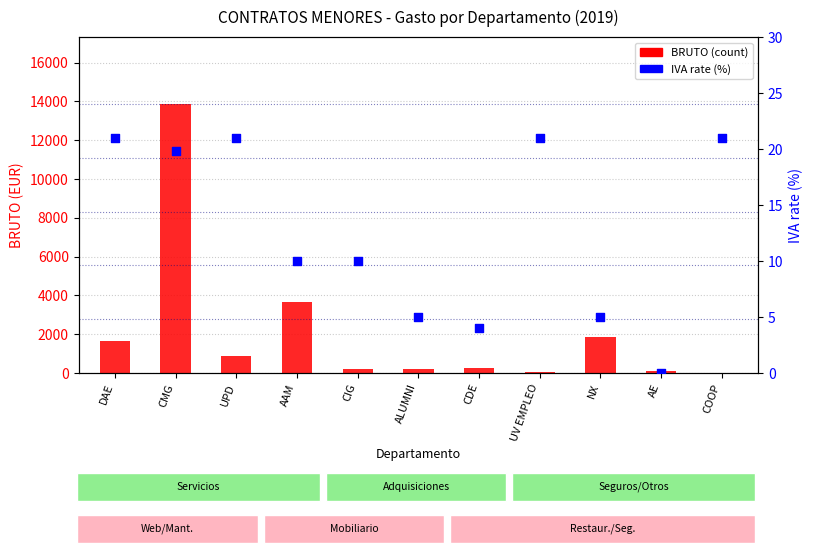

What are all the series names shown in the legend?

BRUTO (count), IVA rate (%)